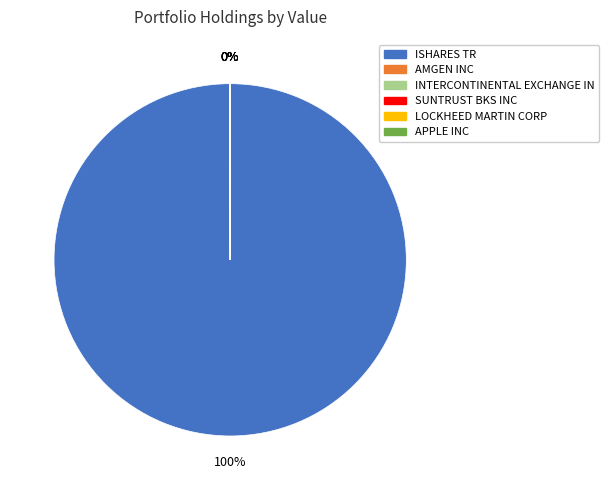

What is the majority slice?

ISHARES TR